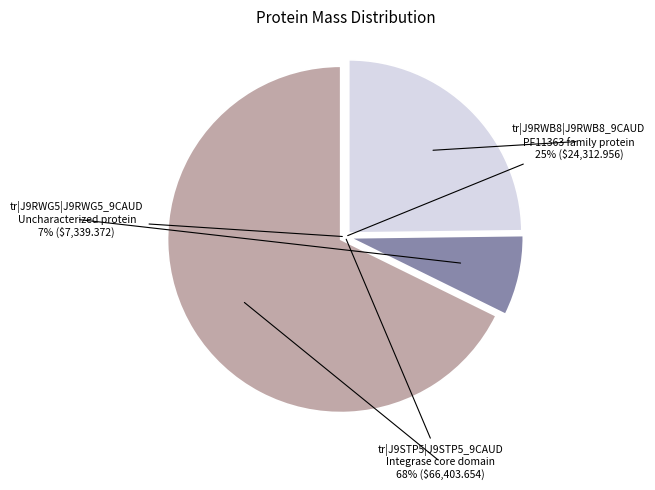

Which slice is the largest?

tr|J9STP5|J9STP5_9CAUD
Integrase core domain